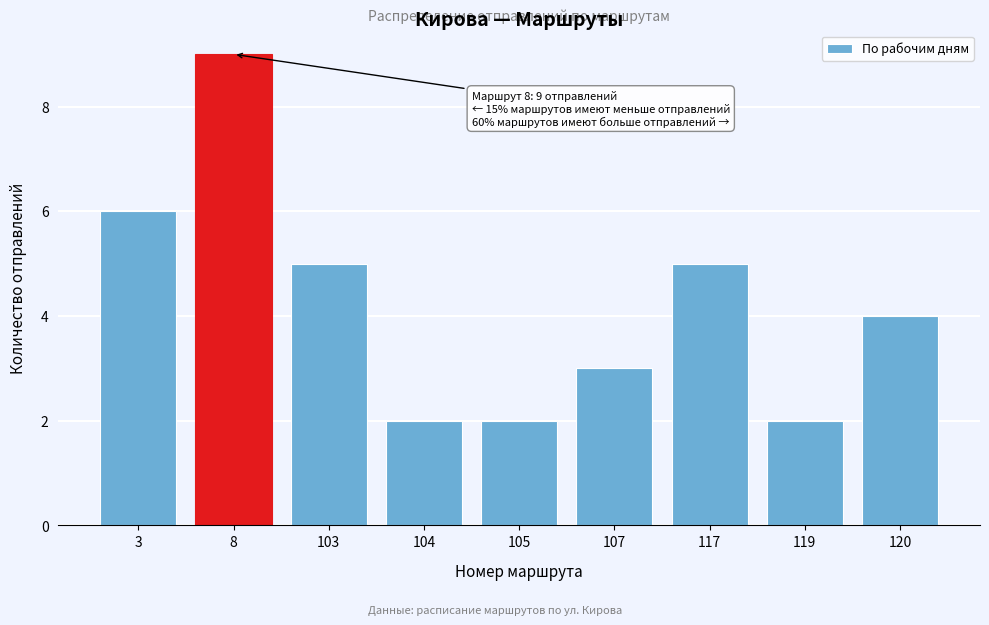

Reading right to left, extract all data points from this chart.

120=4	119=2	117=5	107=3	105=2	104=2	103=5	8=9	3=6